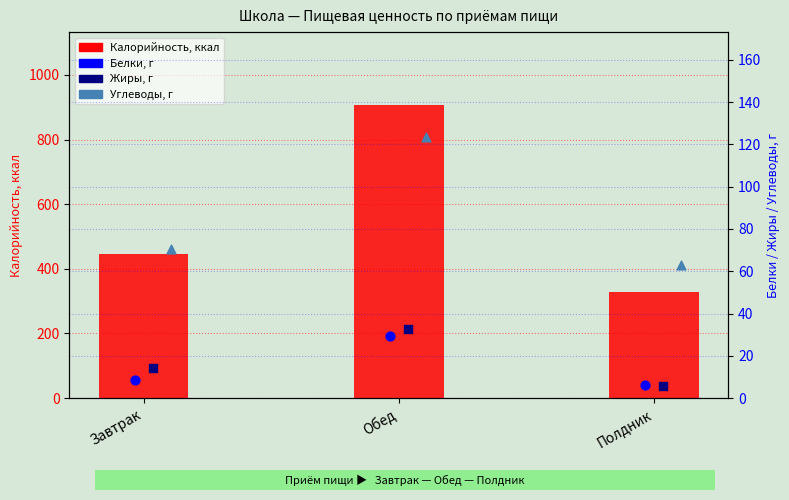

Which series has the largest total across all categories?

Калорийность